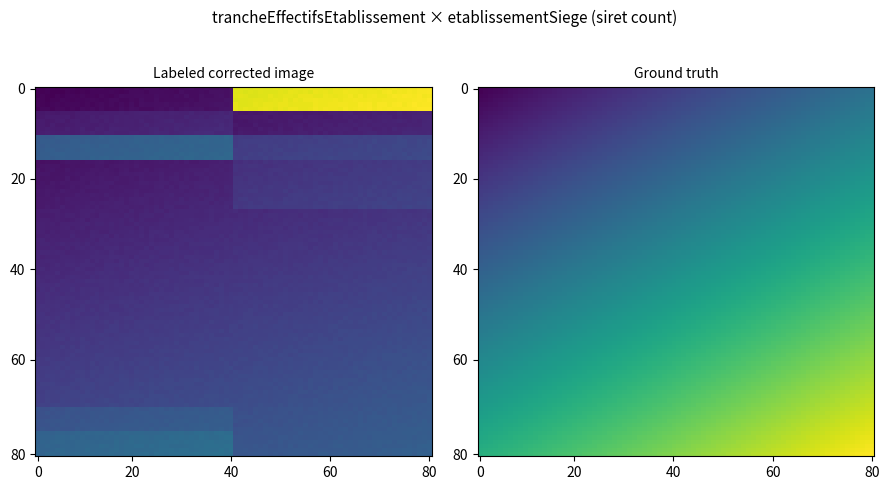

The value at 12_true is 2. True or false?

False